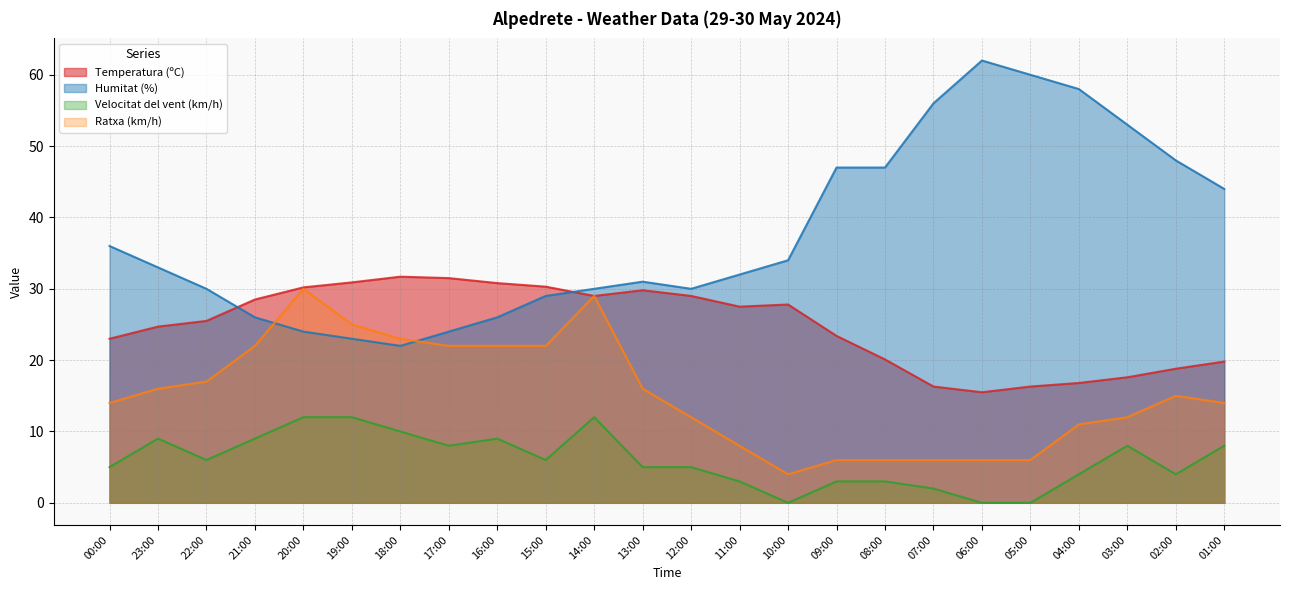

What are all the series names shown in the legend?

Temperatura (ºC), Humitat (%), Velocitat del vent (km/h), Ratxa (km/h)